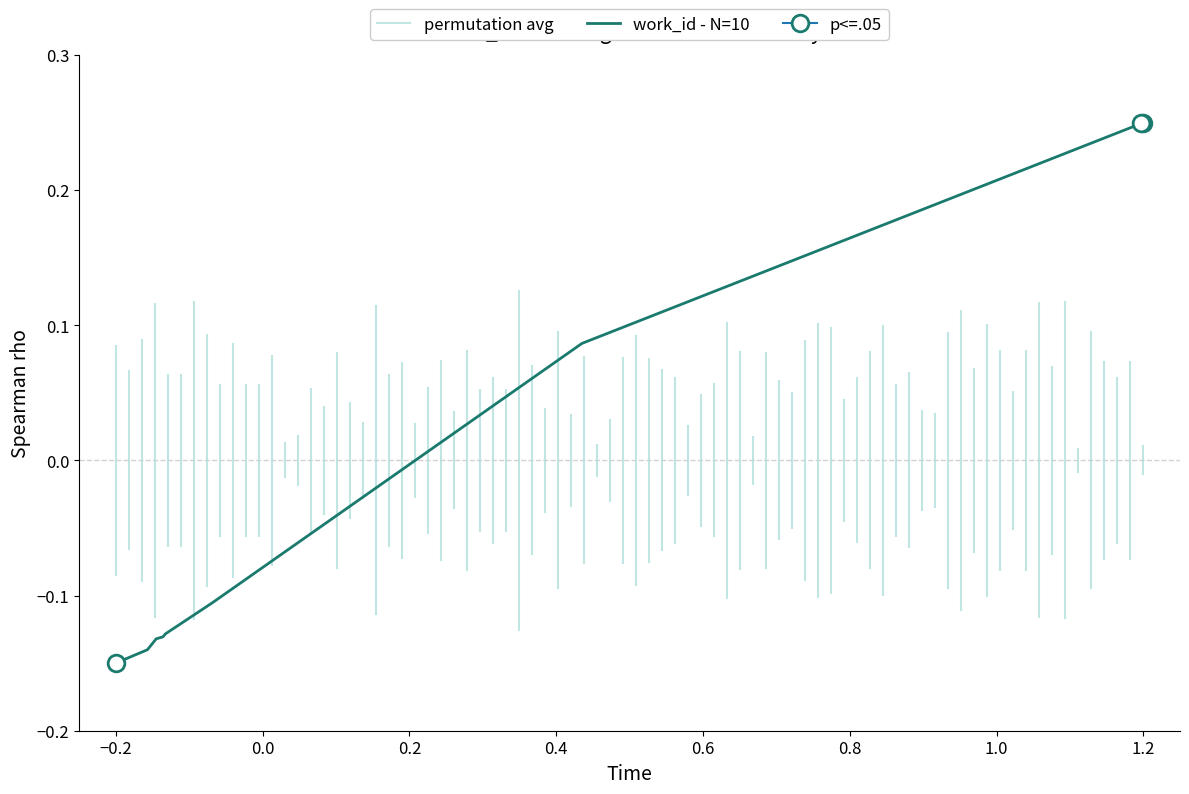

Count the values in the range 0 to 1.

3